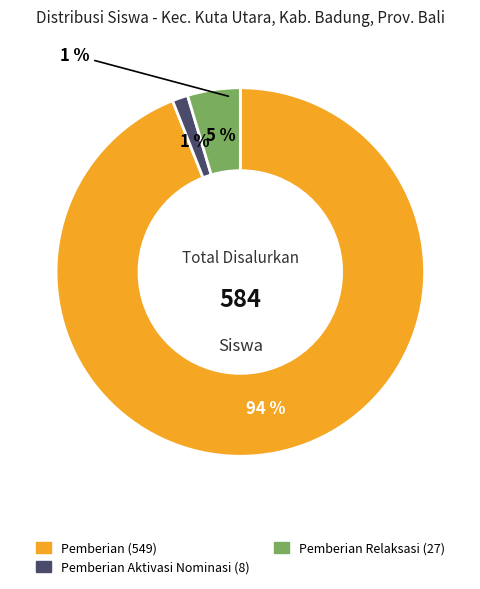

Is 29 the majority of the pie?

No